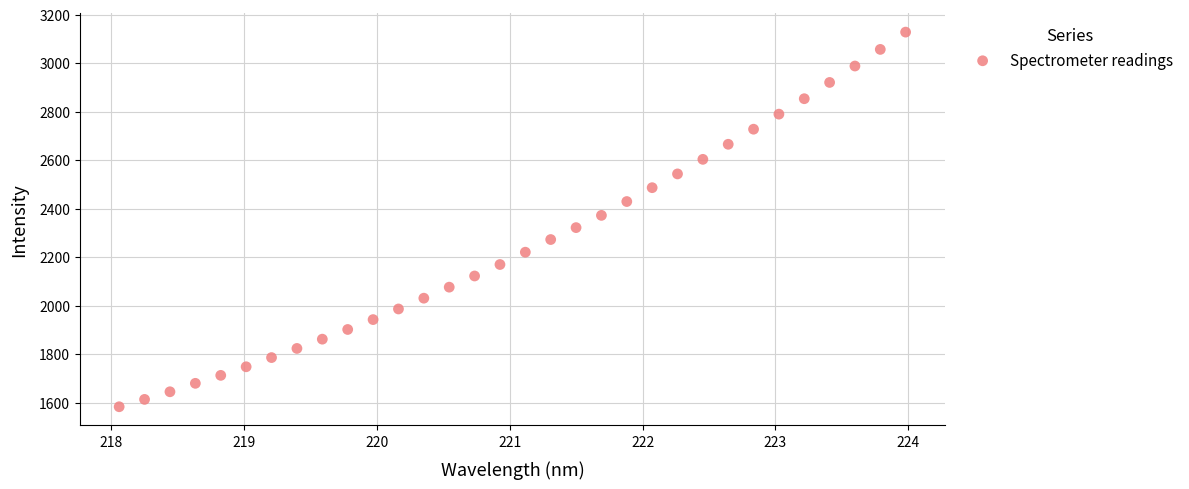

What is the range of Y values (max minus min)?

1545.1